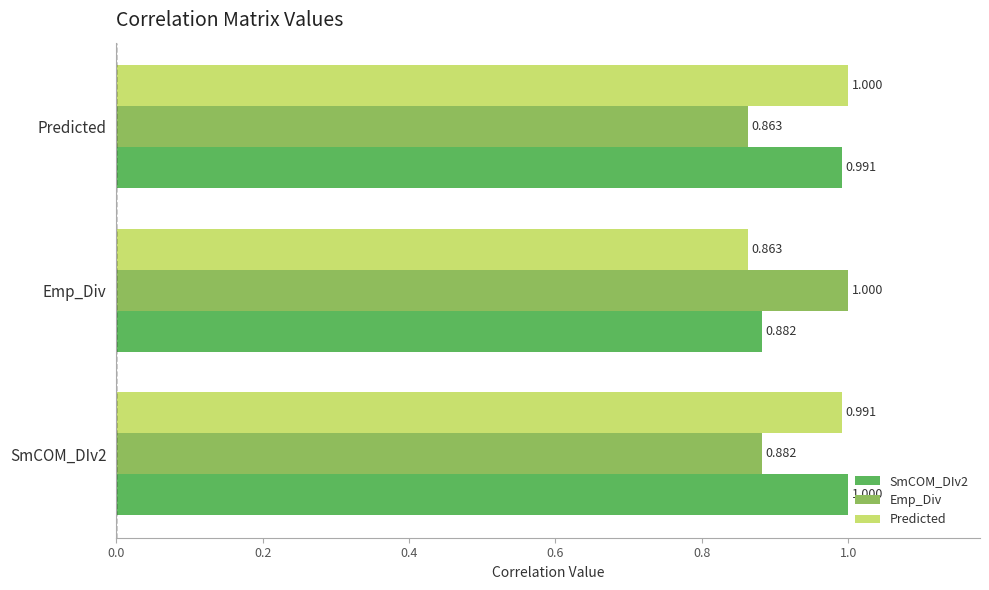

Which category has the lowest value in the Emp_Div series?

Predicted